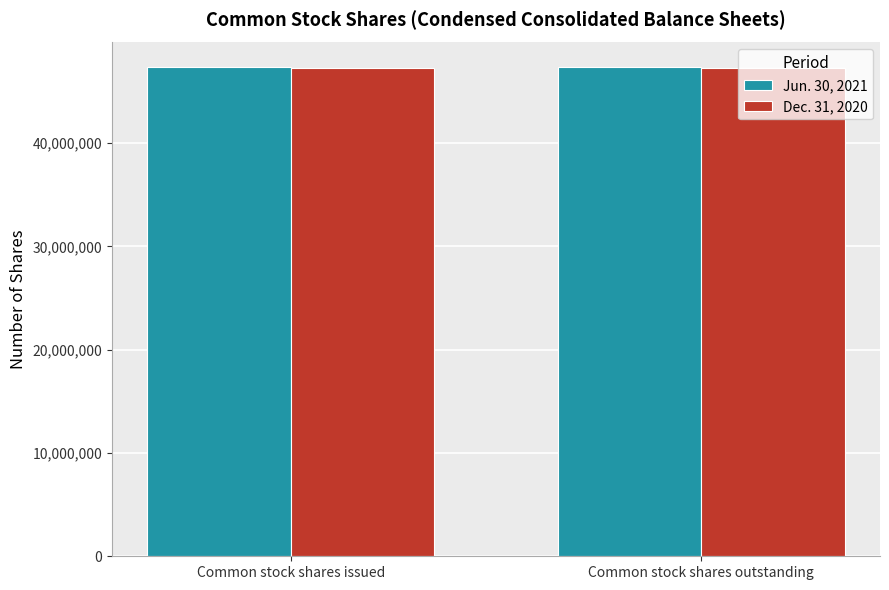

Are the bars horizontal?

No